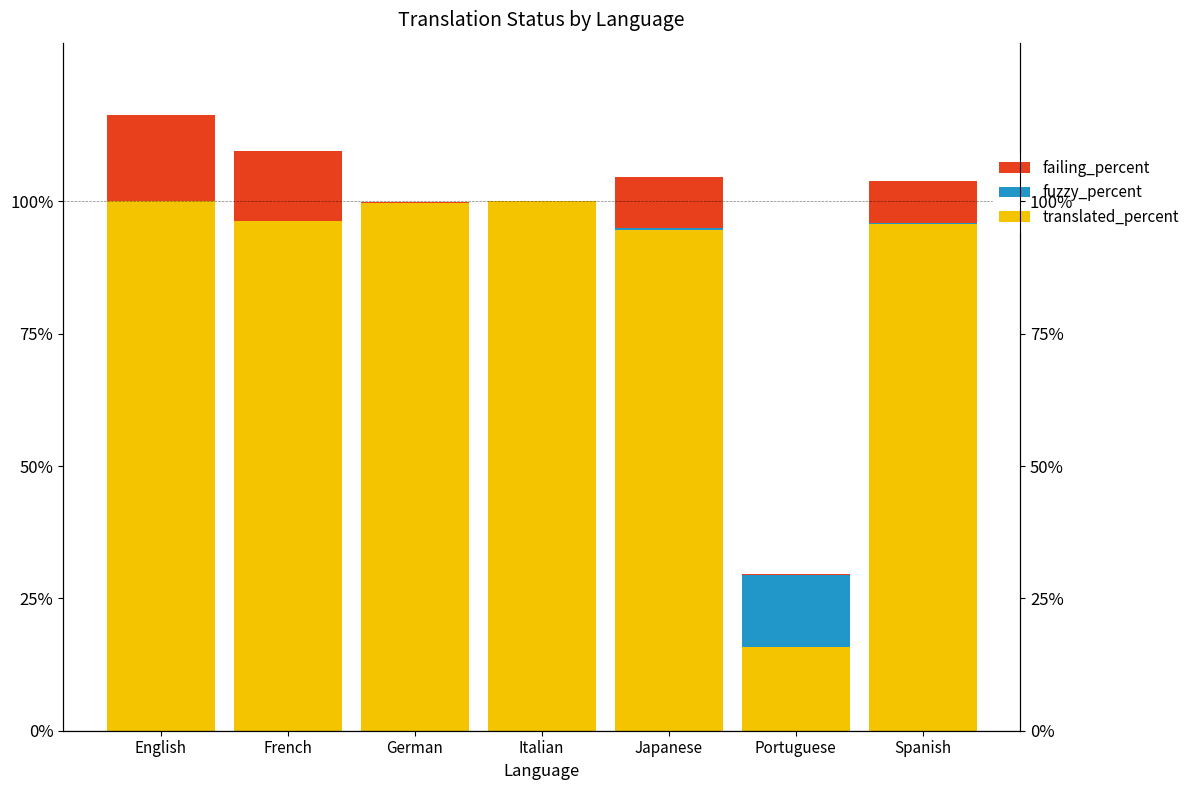

What is the total value across all series at English?

116.3